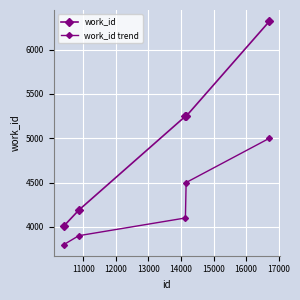

Rank the series by their average value, from lowest to highest.

work_id trend, work_id